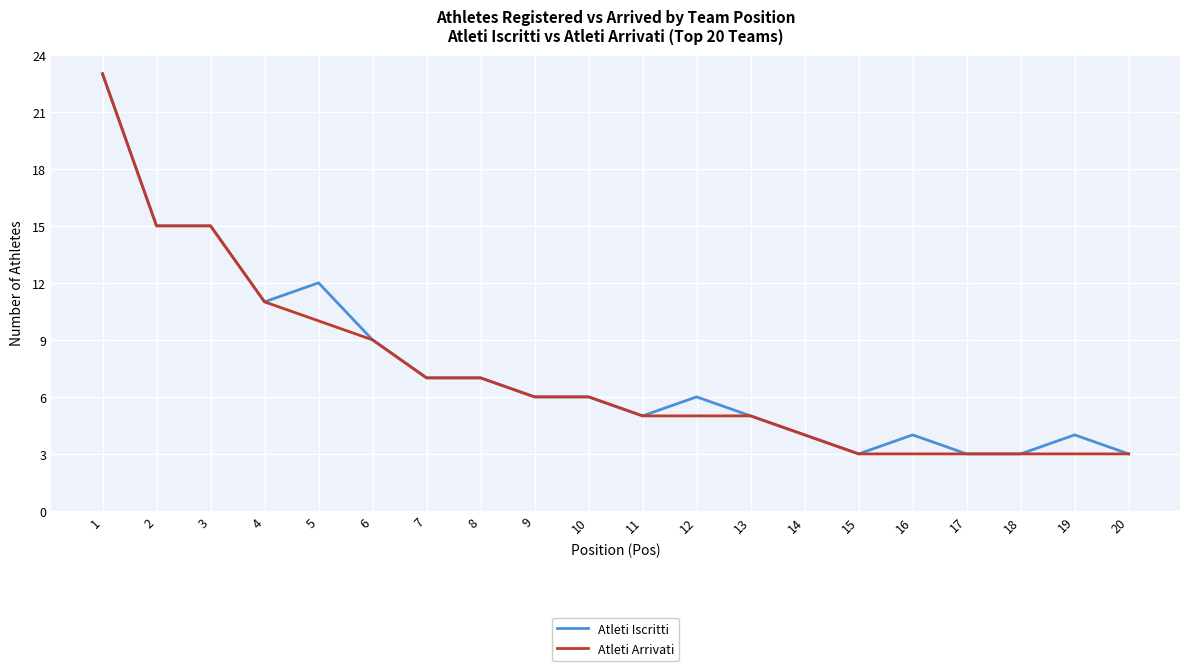

What is the smallest value displayed?

3